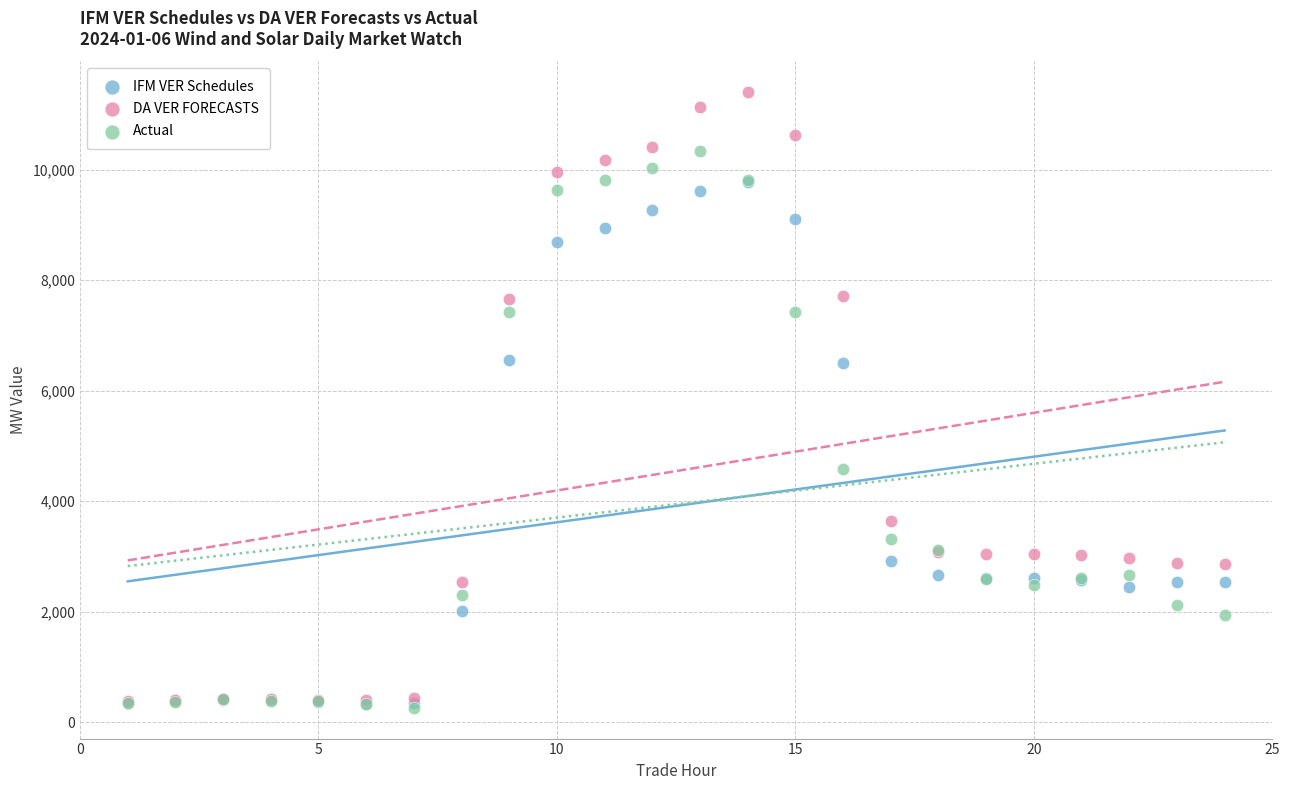

In the IFM VER Schedules series, what Y value is closest to 5055?

6507.5